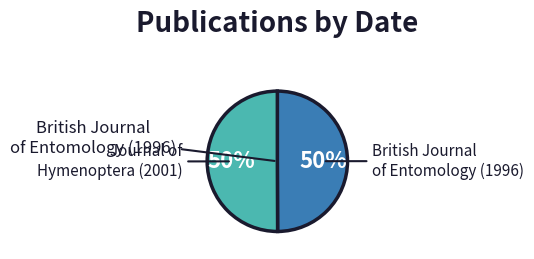

How many segments does this pie chart have?

2